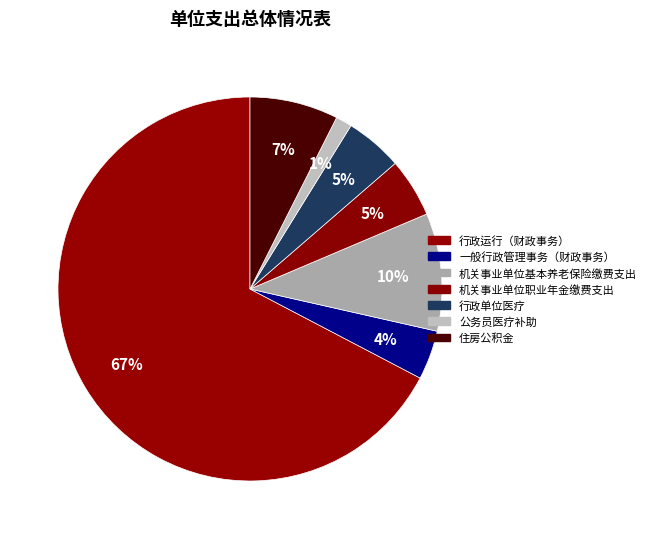

What is the majority slice?

行政运行（财政事务）